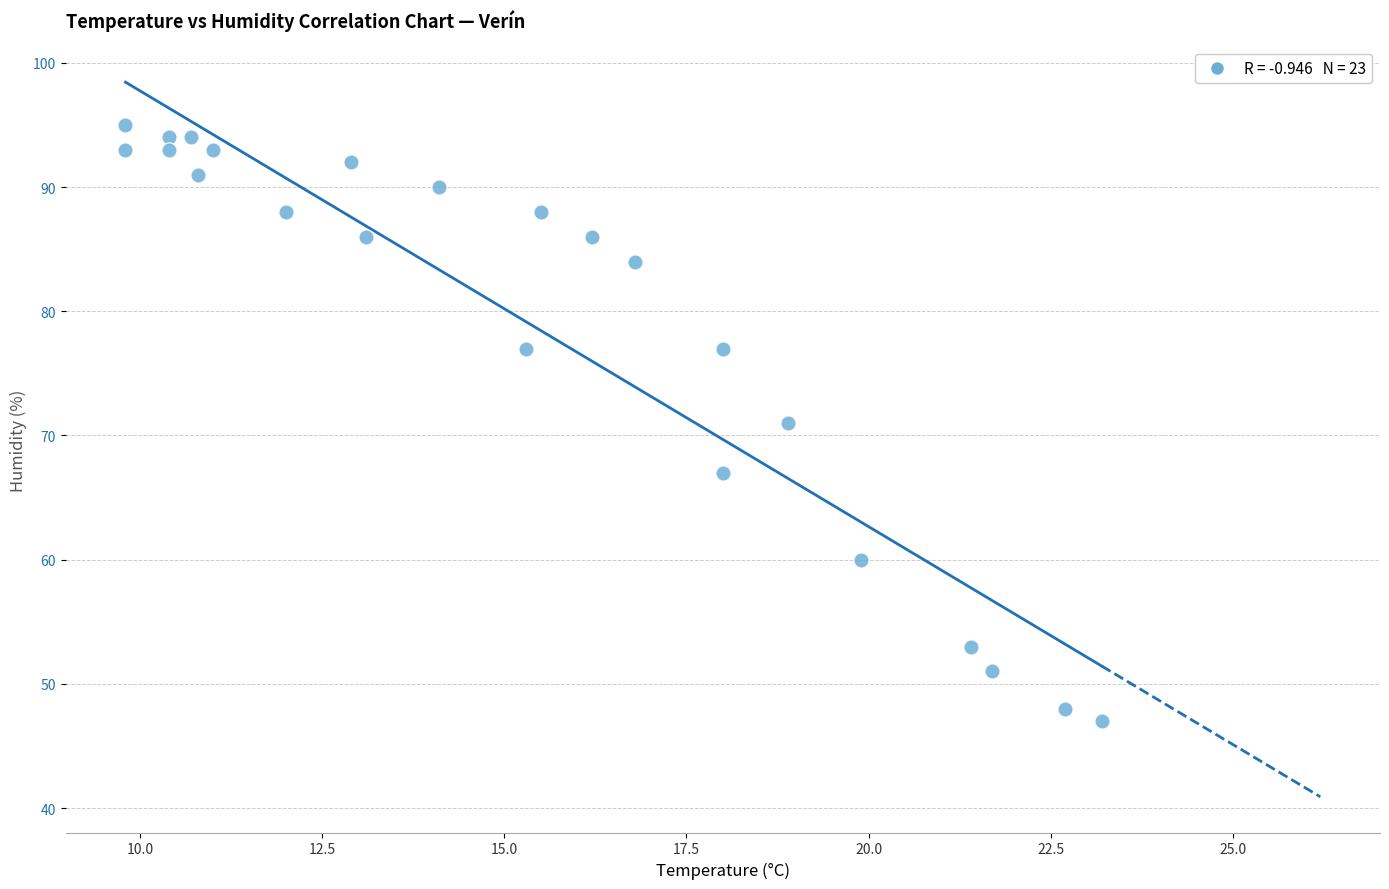

How many points are shown in the scatter plot?

23